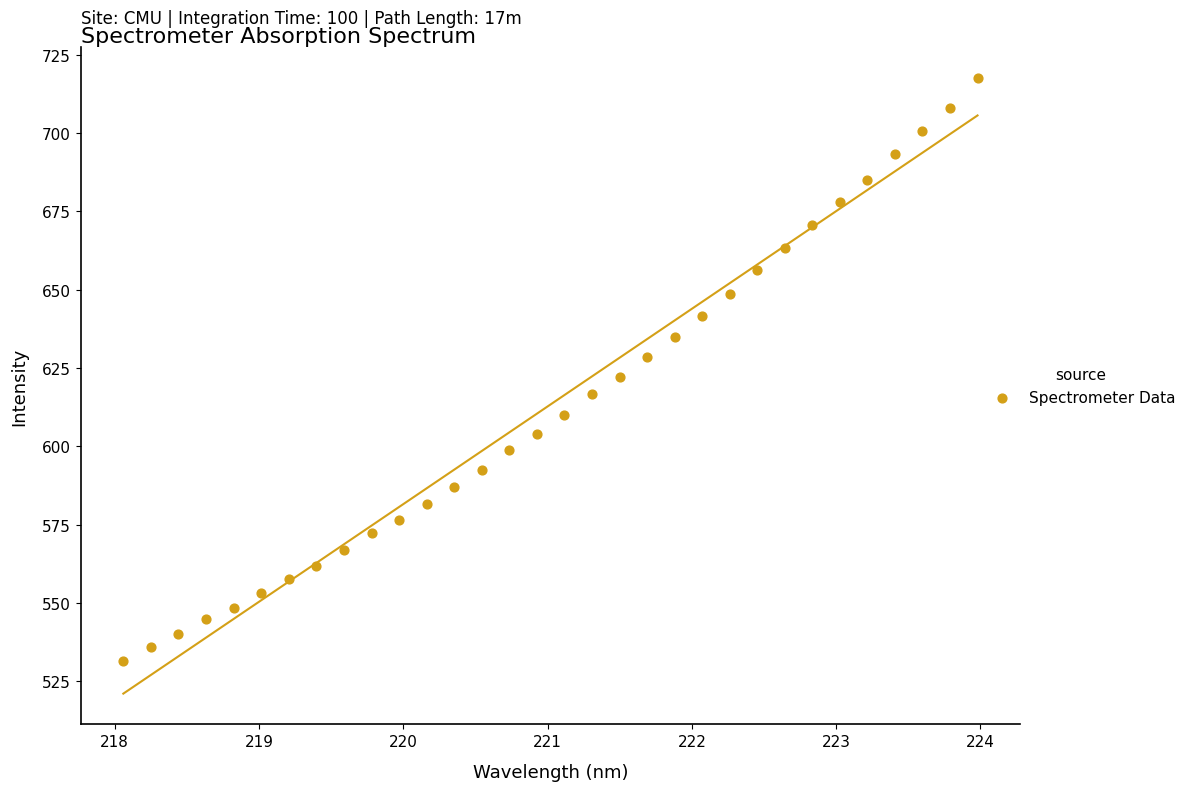

What is the range of Y values (max minus min)?

186.1